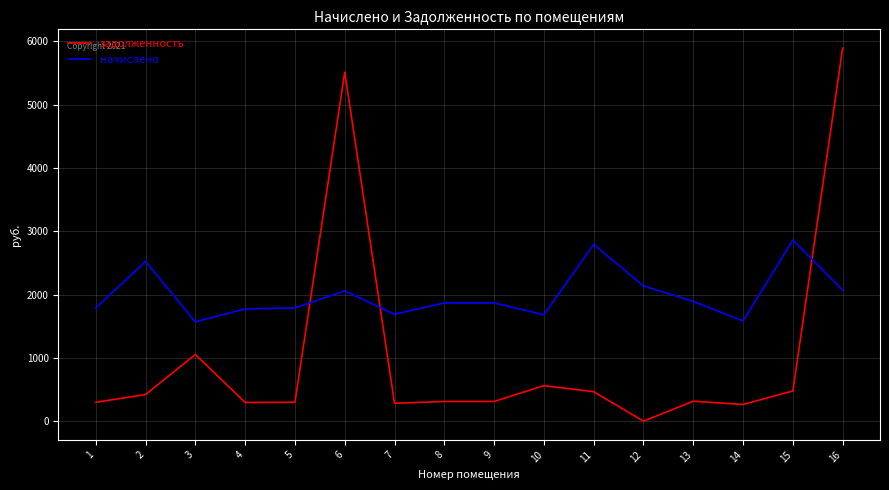

The начислено series shows 1051.0 at 16. True or false?

False